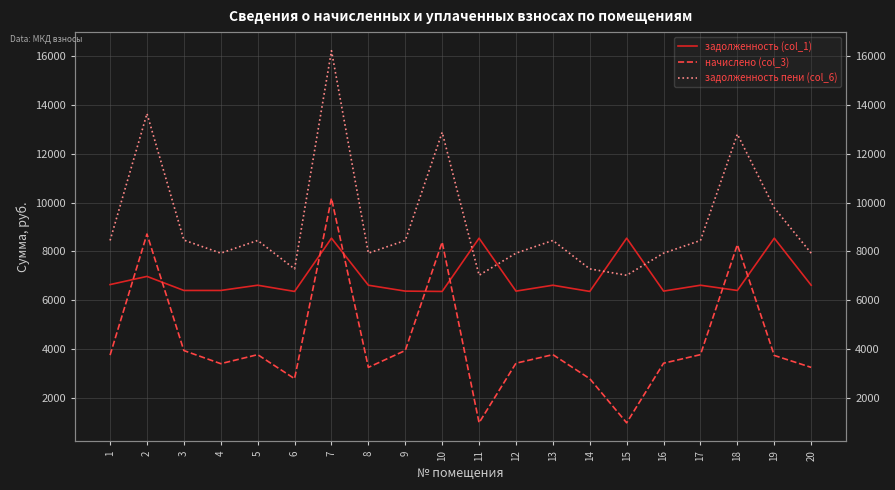

True or false: начислено (col_3) and задолженность пени (col_6) cross at least once.

False